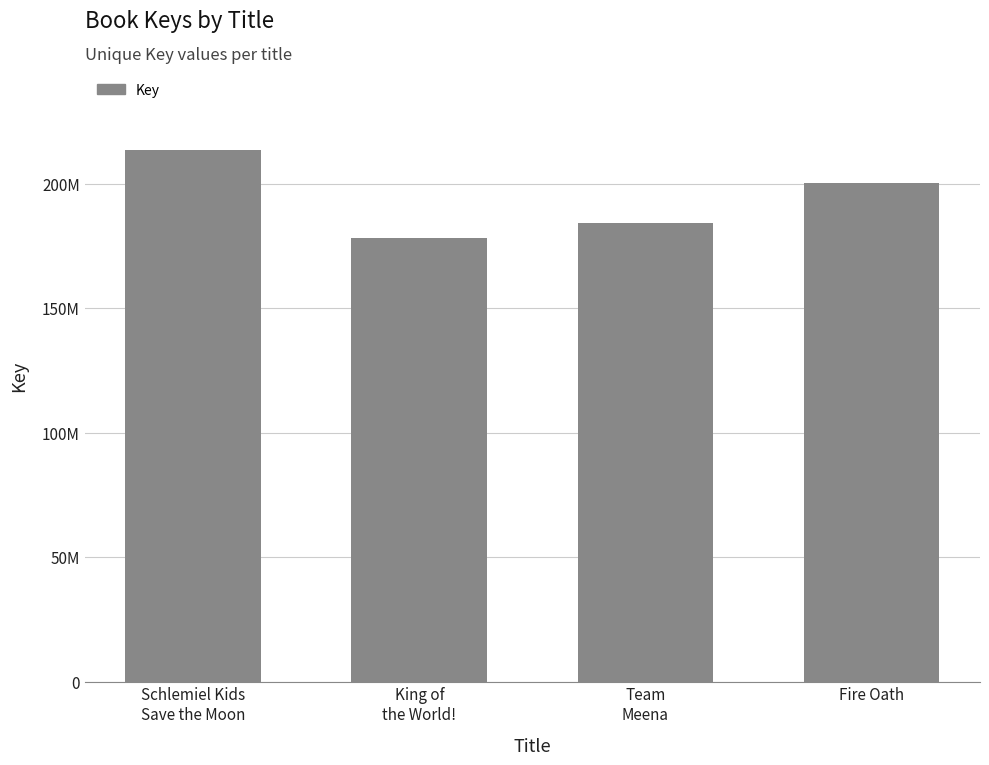

Does the chart contain any negative values?

No